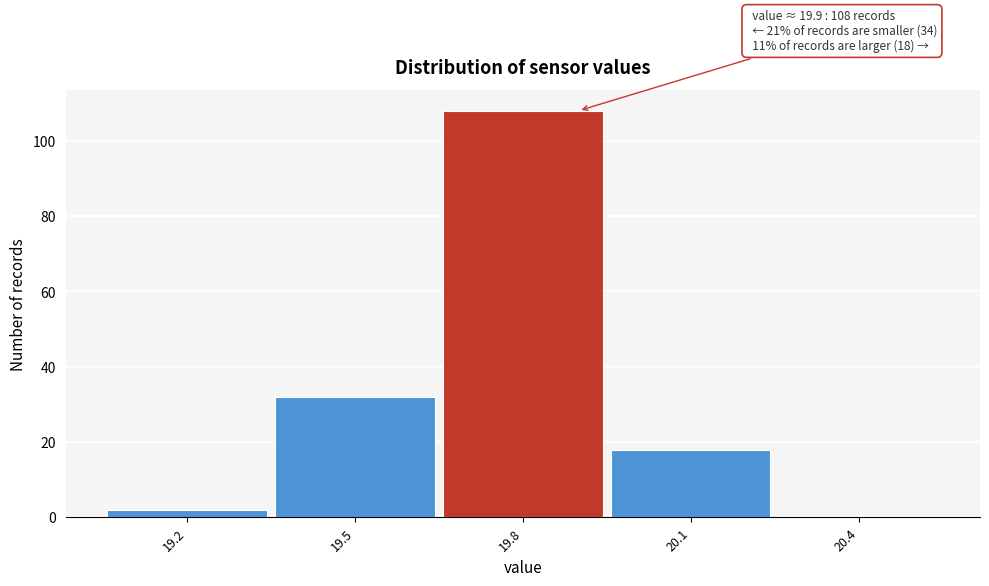

Over which range of the x-axis is the bar tallest?

19.65 to 19.95